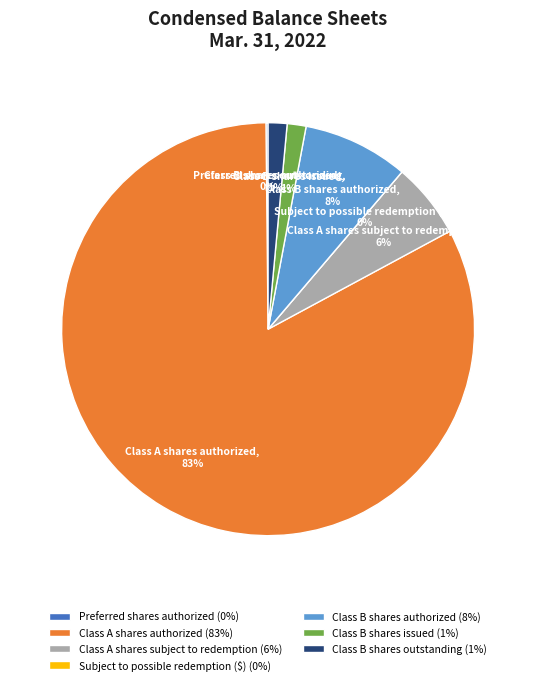

What percentage is the Class B shares authorized slice, to the nearest percent?

8%